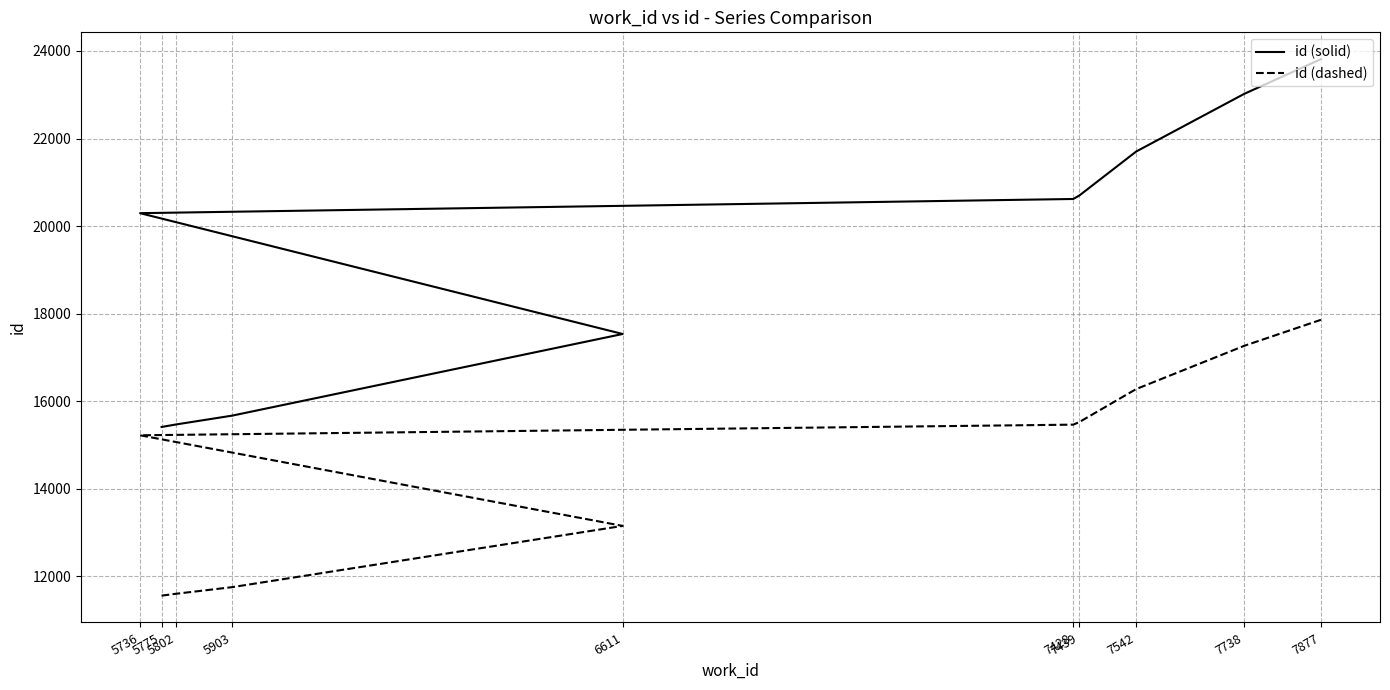

Reading left to right, extract all data points from this chart.

id (solid): 15411	15470	15670	17535	20295	20619	20699	21703	23021	23813
id (dashed): 11558	11602	11752	13151	15221	15464	15524	16277	17265	17859